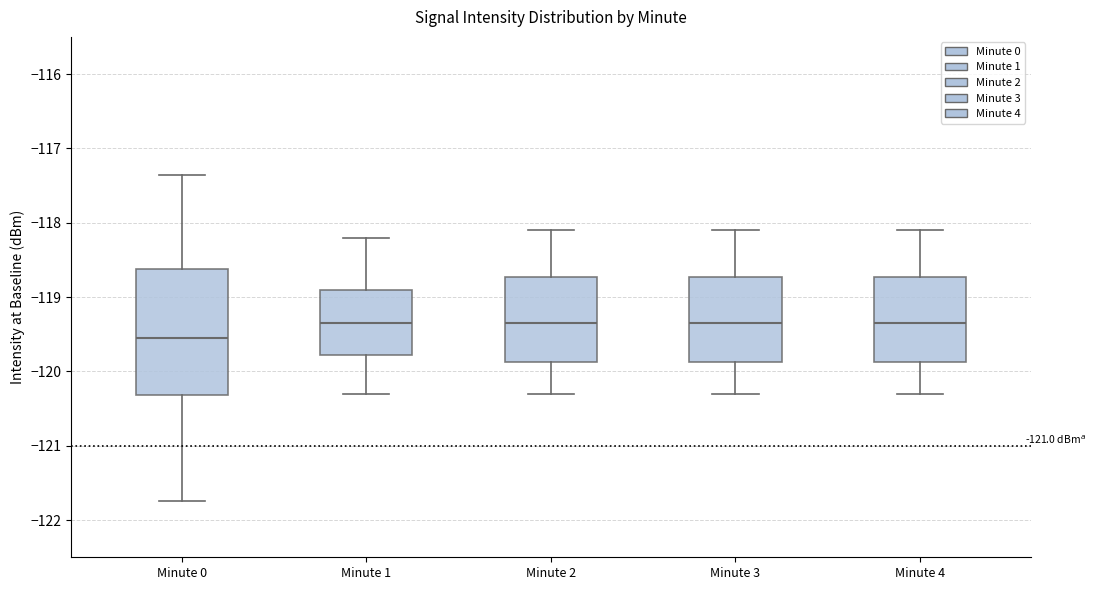

Reading left to right, read every box against the y-axis: the position of its median line, the range the box covers, and the ends of its whiskers. The values are not printed on the chart, so give them approximately, as read against the axis.

Minute 0: median -119.5, box -120.3 to -118.6, whiskers -121.7 to -117.4
Minute 1: median -119.3, box -119.8 to -118.9, whiskers -120.3 to -118.2
Minute 2: median -119.3, box -119.9 to -118.7, whiskers -120.3 to -118.1
Minute 3: median -119.3, box -119.9 to -118.7, whiskers -120.3 to -118.1
Minute 4: median -119.3, box -119.9 to -118.7, whiskers -120.3 to -118.1